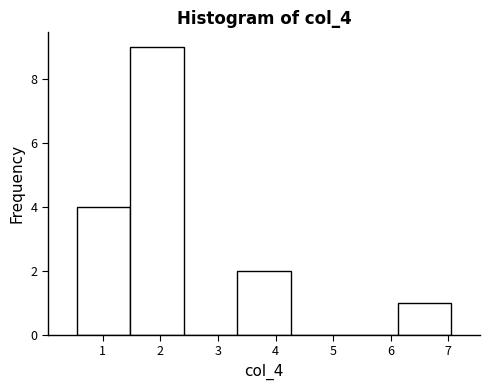

How tall is the bar that spans 6.1 to 7.1 on the x-axis? Neither the bar edges nor the heights are printed on the chart, so give them approximately, as read against the axes.

1